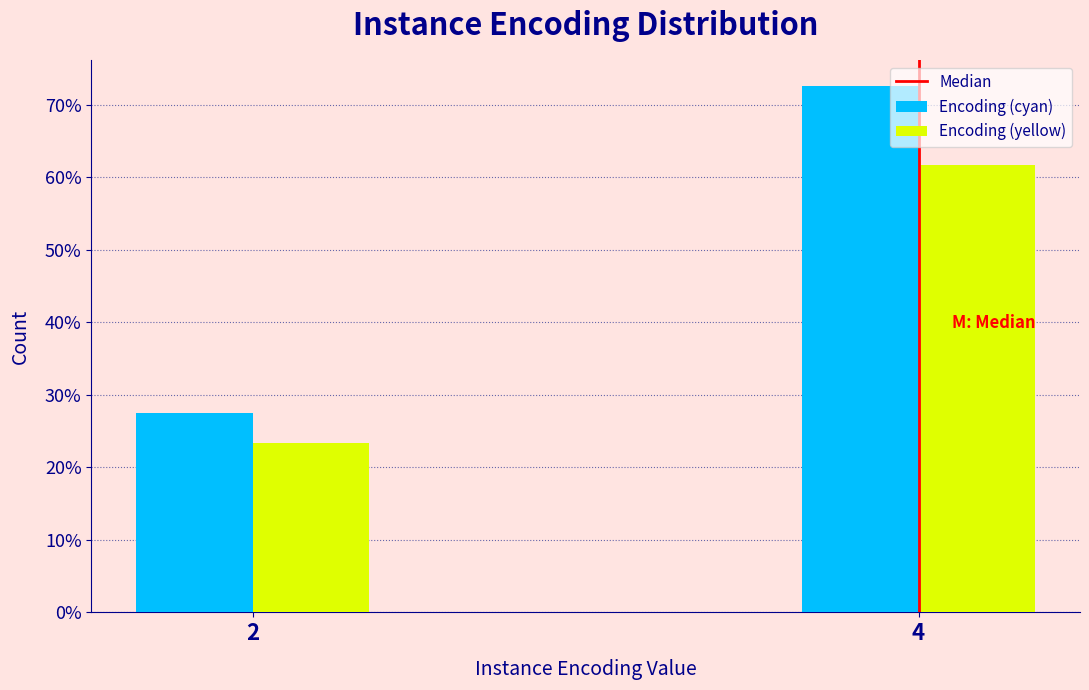

Are the bars grouped side by side (vs. stacked)?

Yes